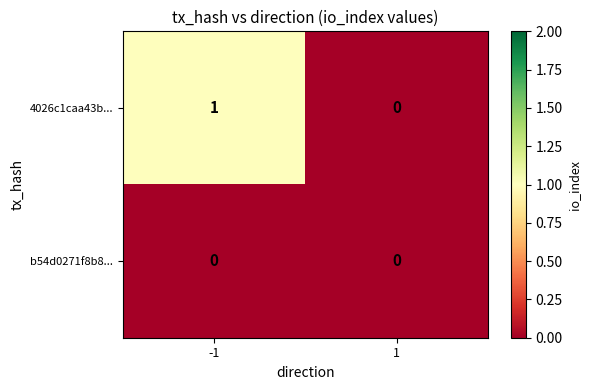

Between -1 and 1, which series saw the biggest shift?

4026c1caa43b...